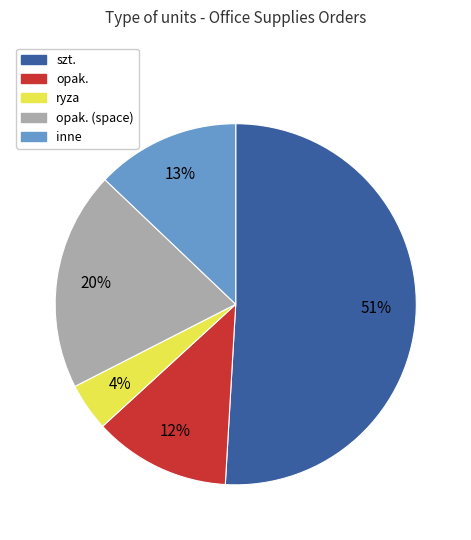

Is there a majority slice in this chart?

Yes